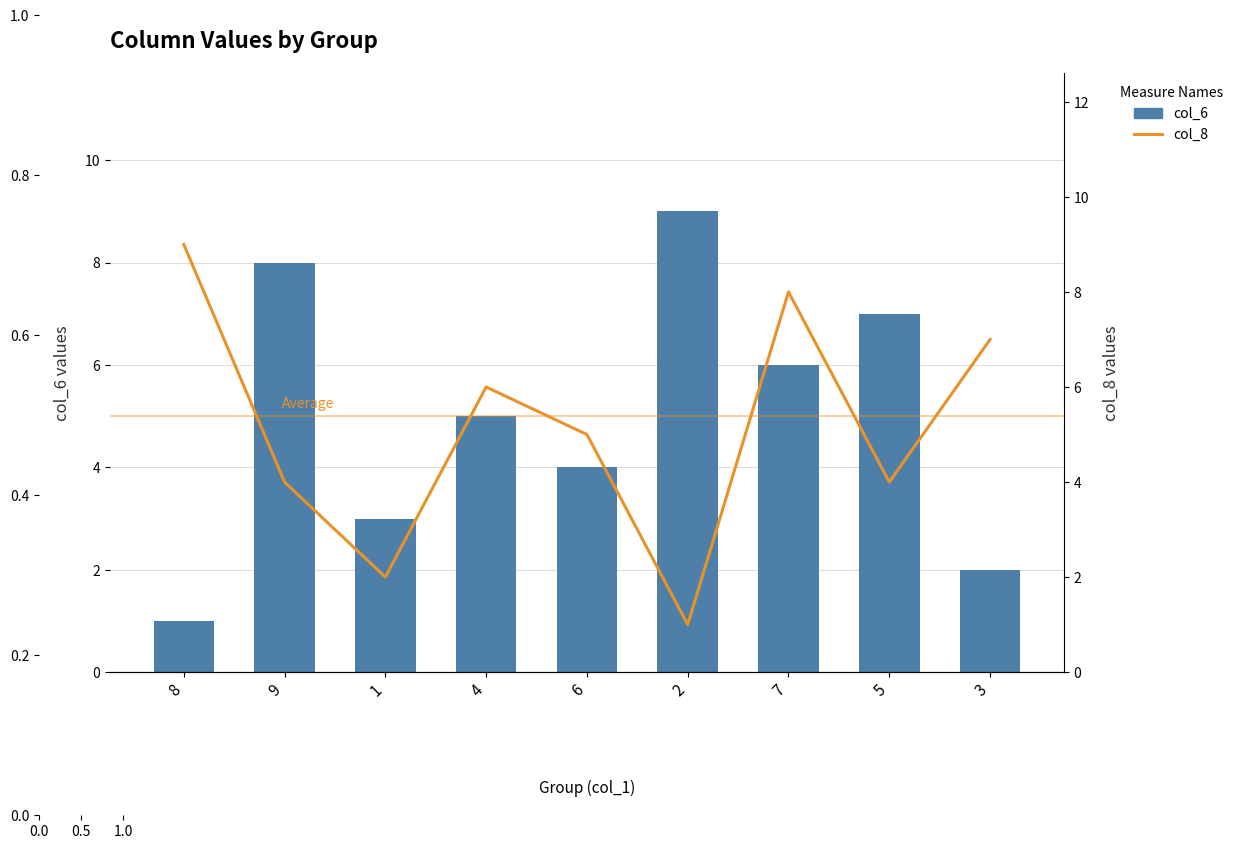

Which series changed the most between 5 and 3?

col_6 (bar)